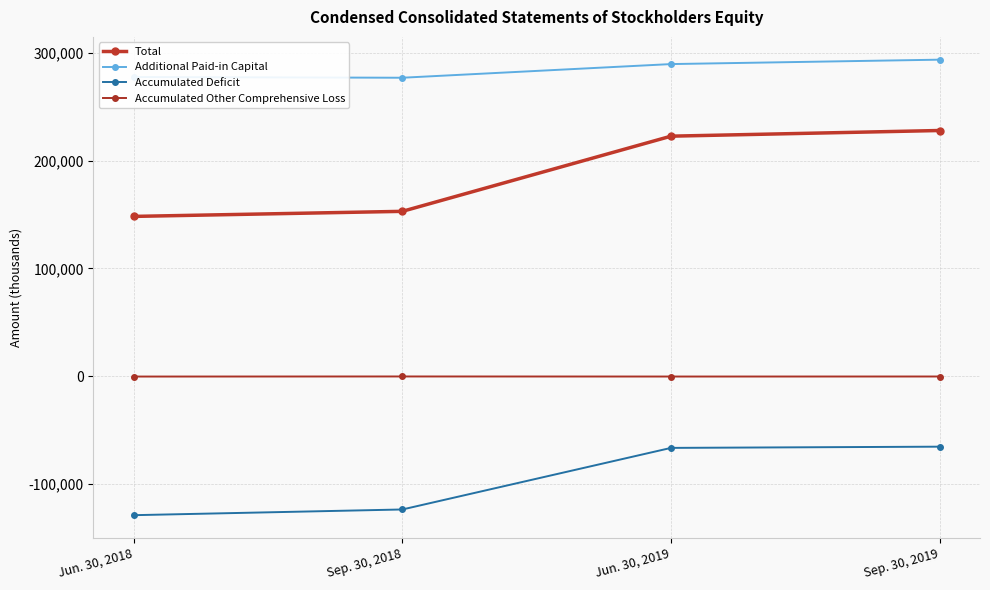

What is the difference between the maximum and second lowest values in the Accumulated Other Comprehensive Loss series?

64